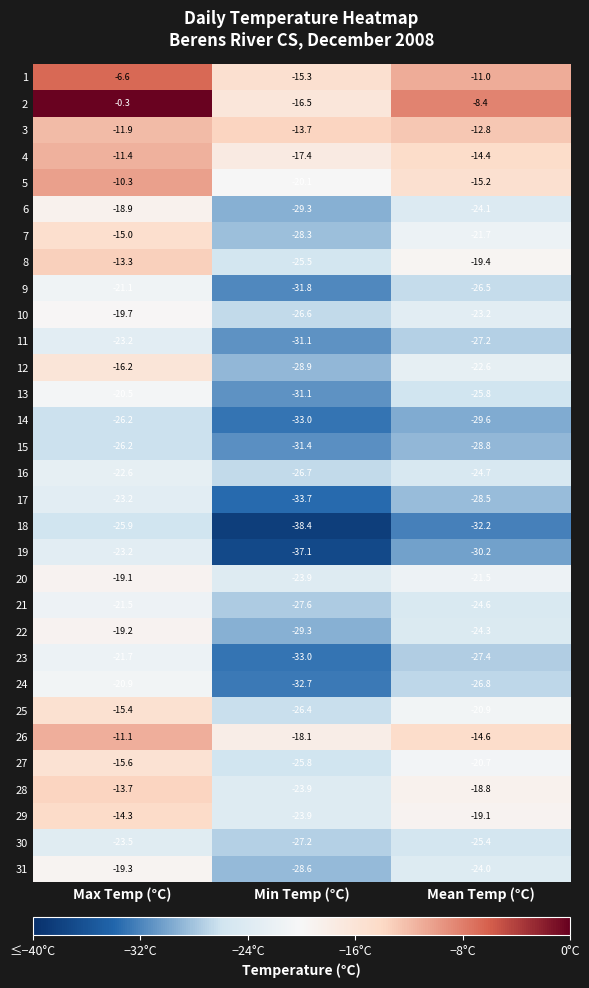

At which category does the chart reach its peak across all series?

Max Temp (°C)